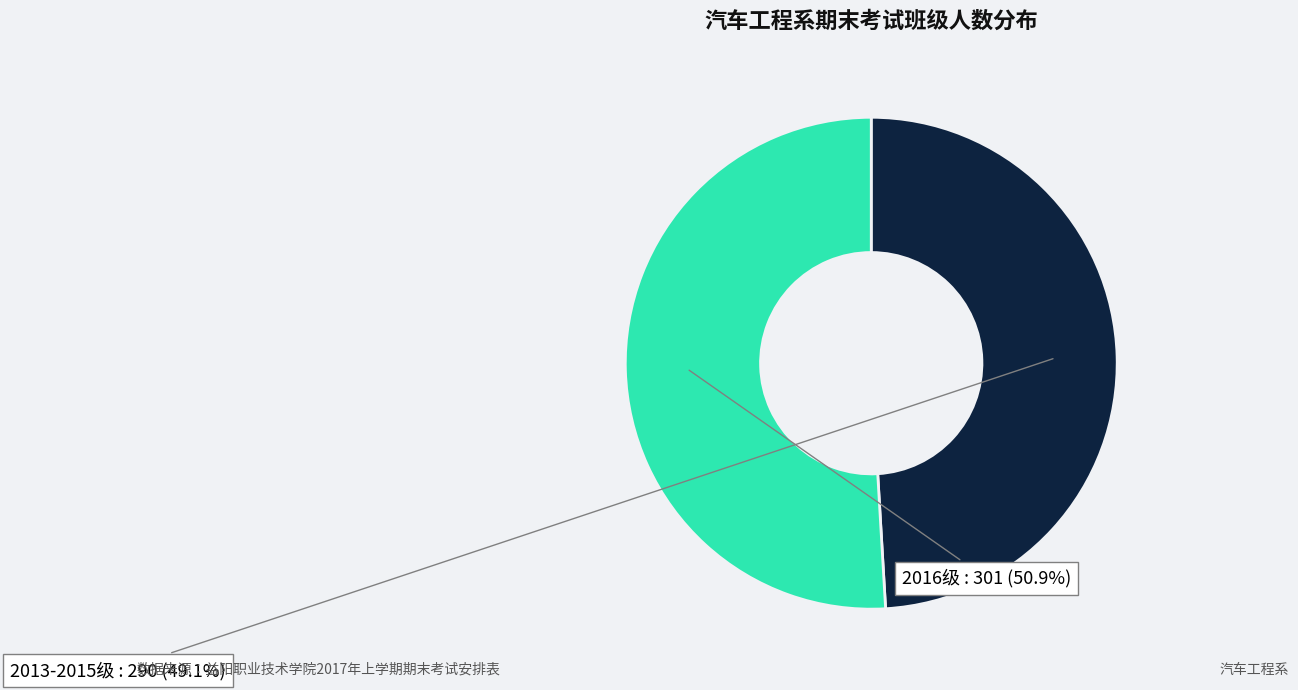

Does any single category account for the majority?

Yes